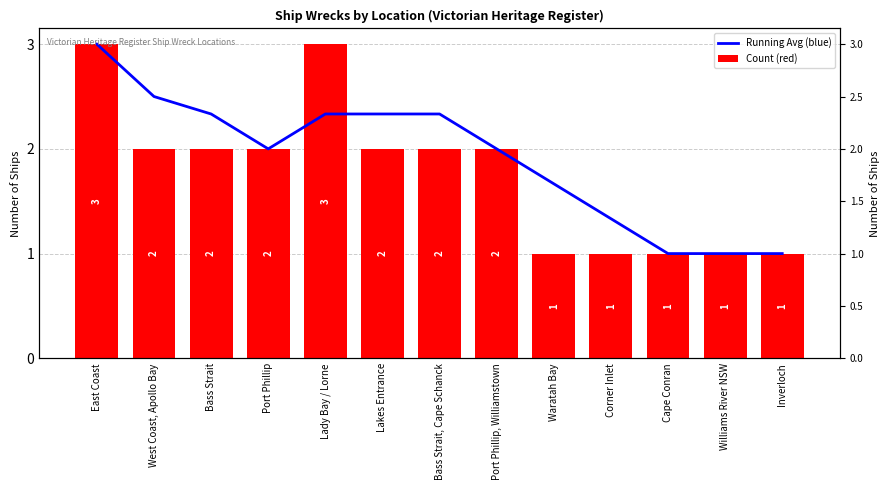

How many bars are there in each group?

2